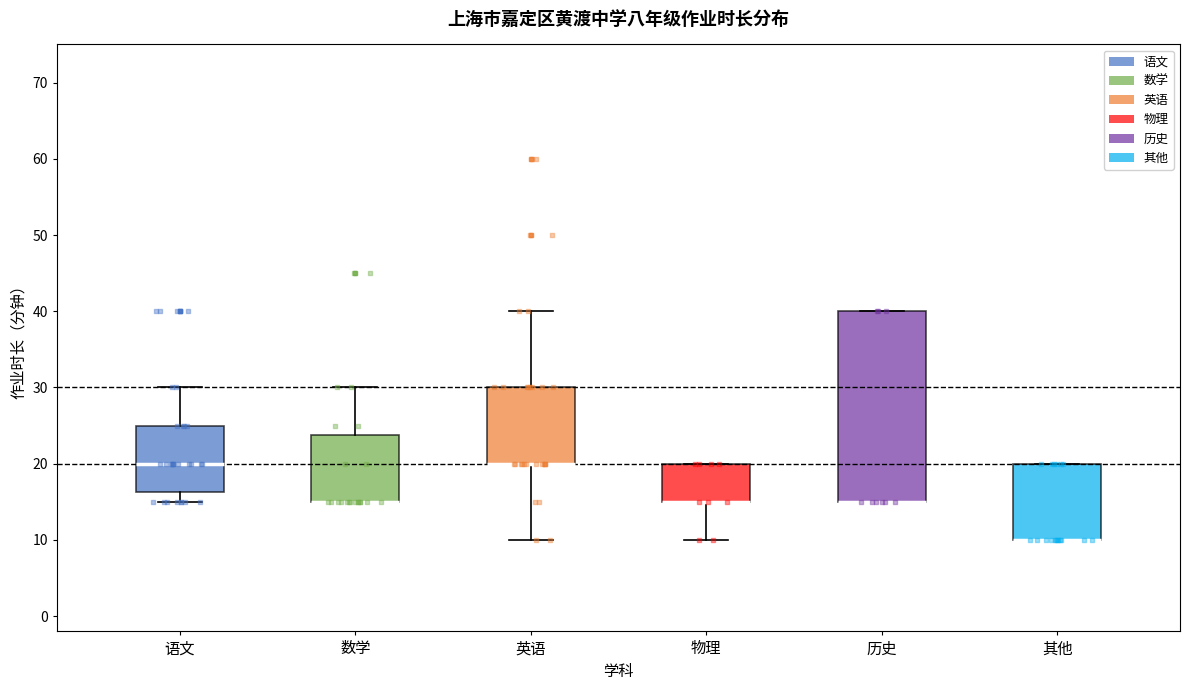

Where is the lower edge of the box for 历史 on the y-axis? The values are not printed on the chart, so give them approximately, as read against the axis.

15